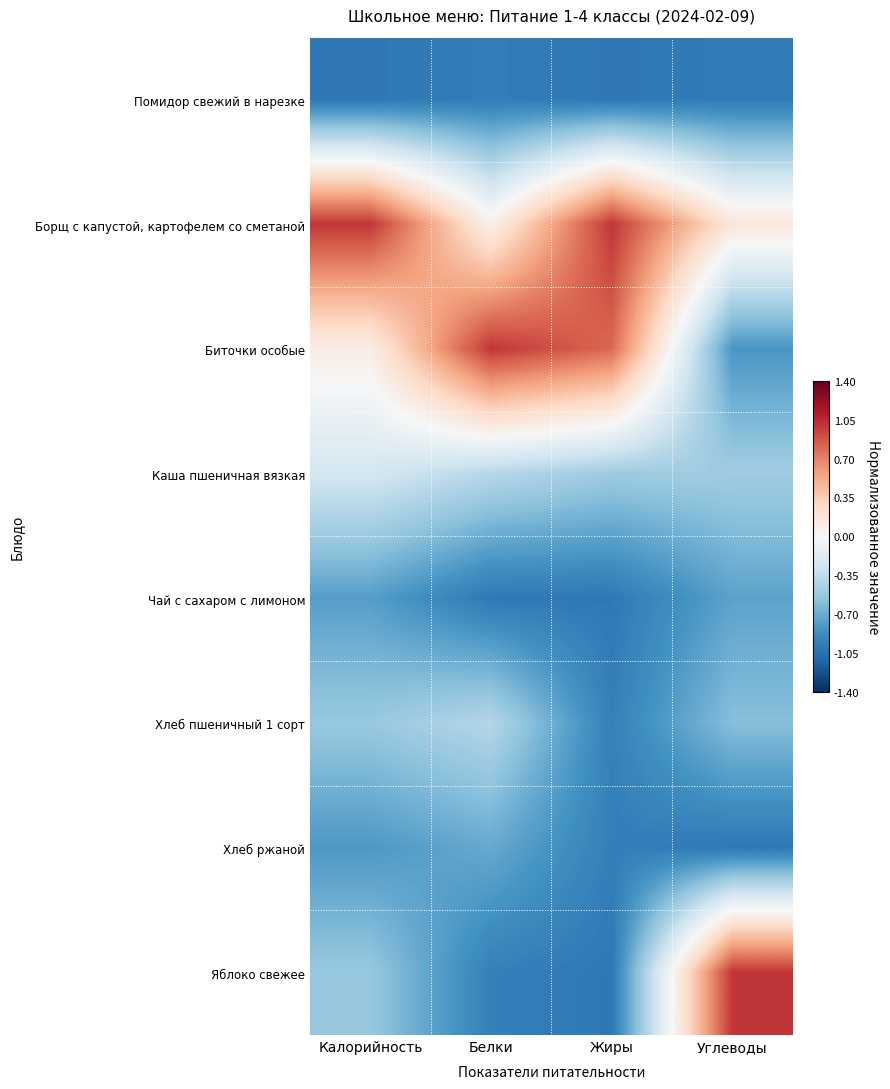

Between Жиры and Калорийность, which is larger?

Жиры